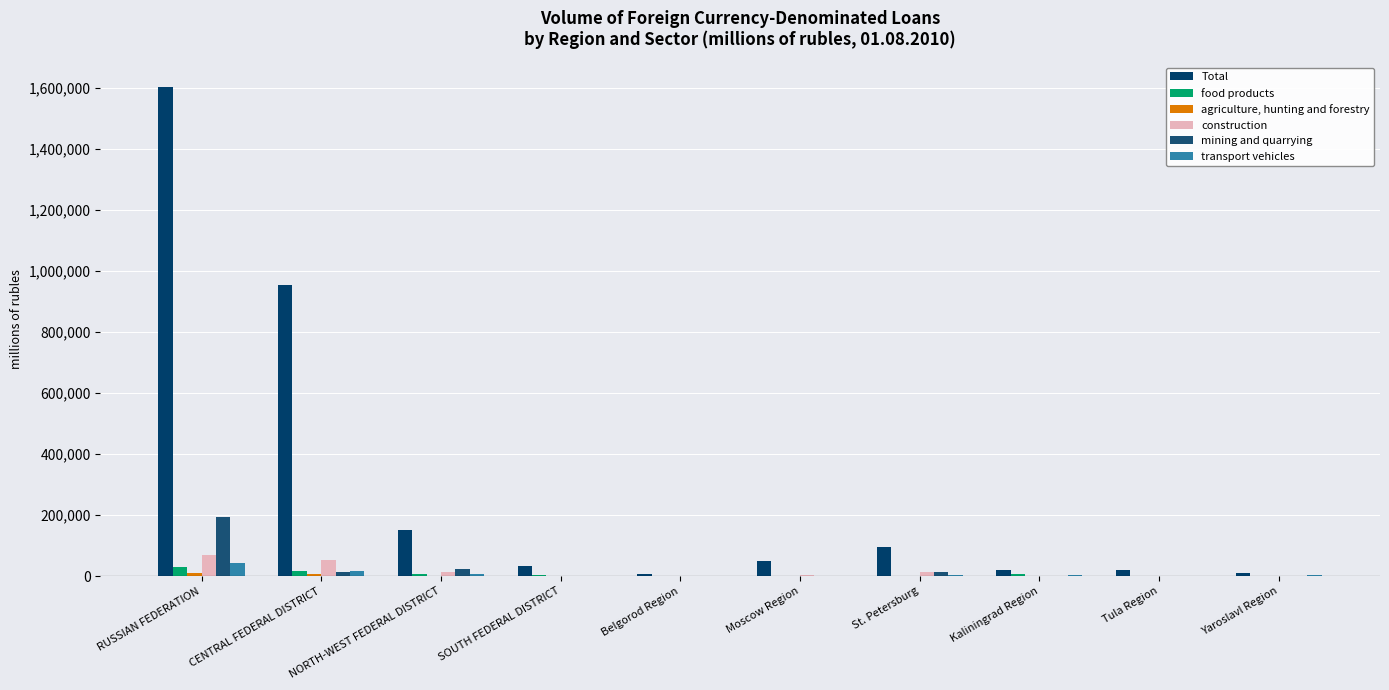

What position from the right is SOUTH FEDERAL DISTRICT?

7